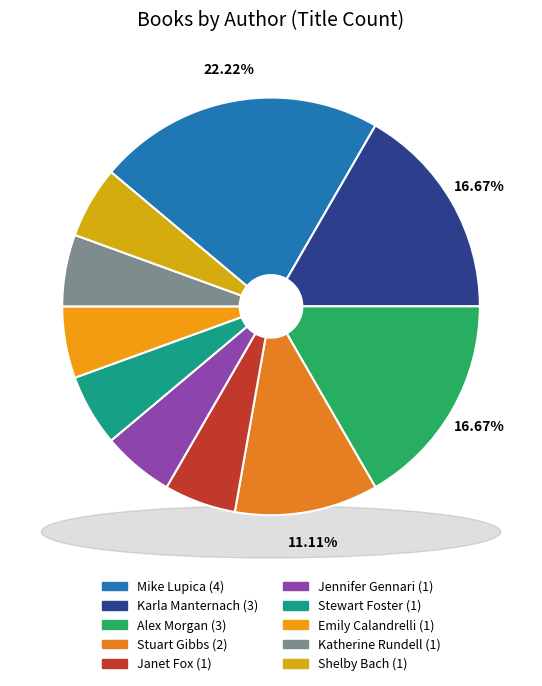

Does any single category account for the majority?

No